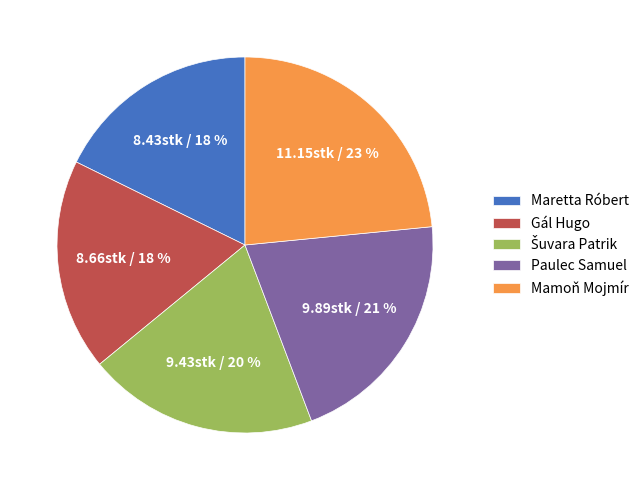

To the nearest percent, what portion does Maretta Róbert represent?

18%